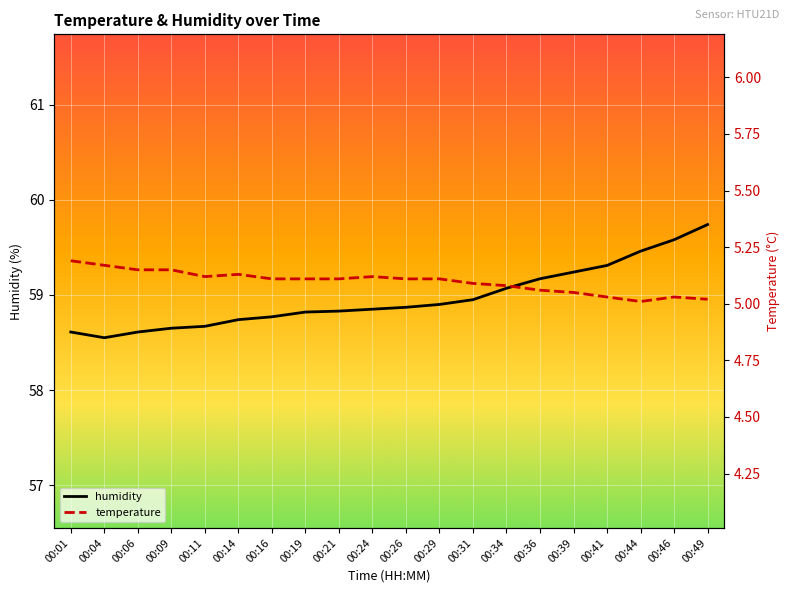

What is the sum of all temperature values?

102.0